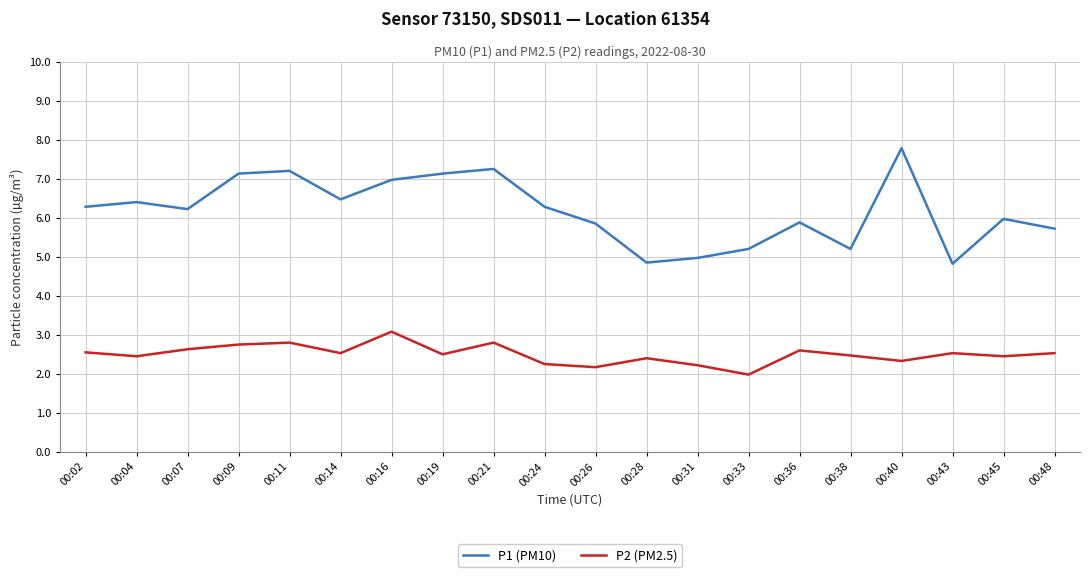

At which label is P1 (PM10) closest to 6?

00:45